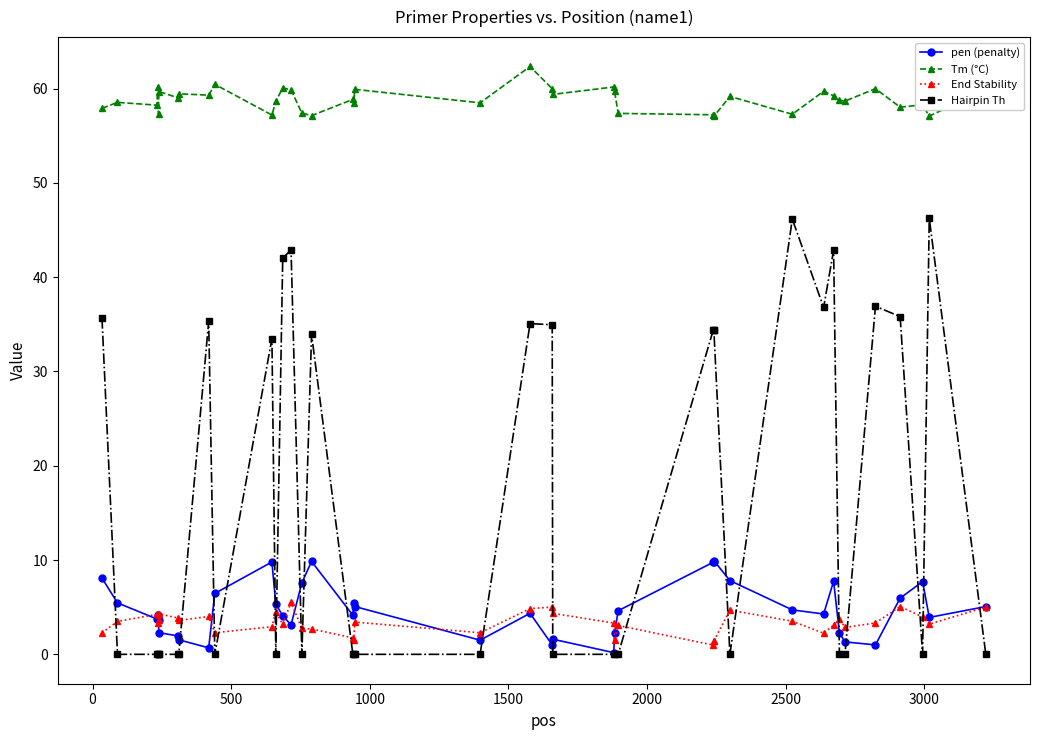

How many times do Hairpin Th and End Stability cross each other?

19